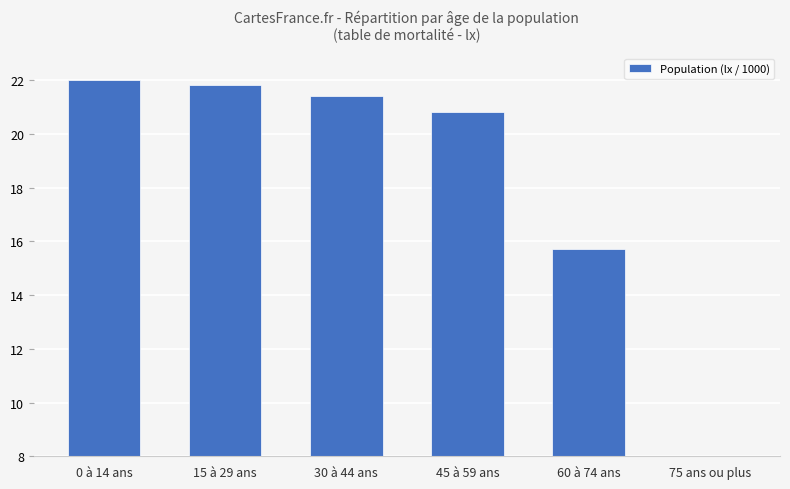

What is the minimum value shown in the chart?

8.0